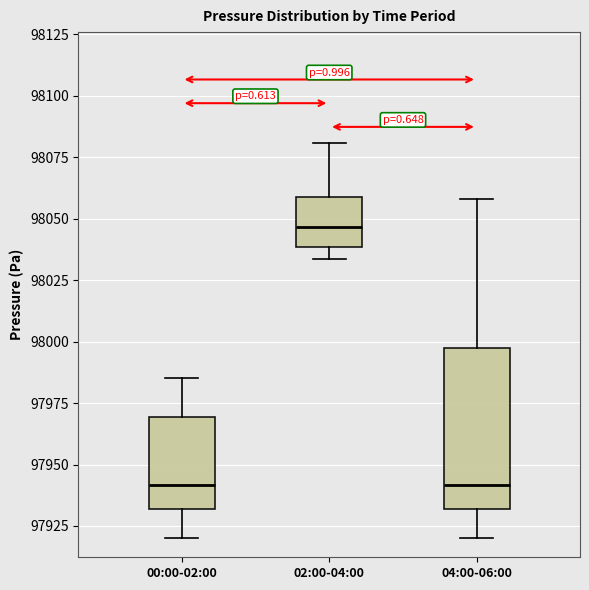

Reading left to right, read every box against the y-axis: the position of its median line, the range the box covers, and the ends of its whiskers. The values are not printed on the chart, so give them approximately, as read against the axis.

00:00-02:00: median 97940, box 97930 to 97970, whiskers 97920 to 97985
02:00-04:00: median 98045, box 98040 to 98060, whiskers 98035 to 98080
04:00-06:00: median 97940, box 97930 to 97995, whiskers 97920 to 98060